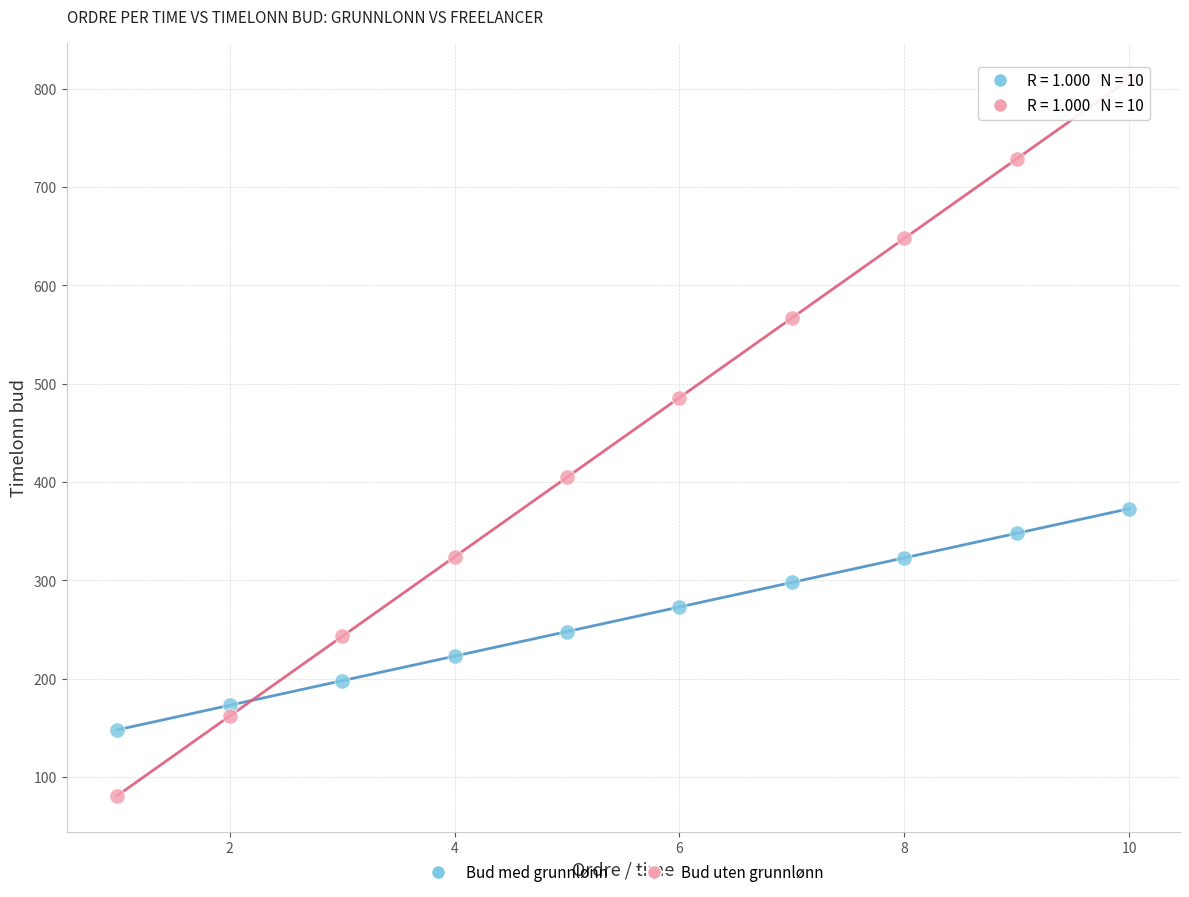

Which series contains the highest Y value?

Bud uten grunnlønn